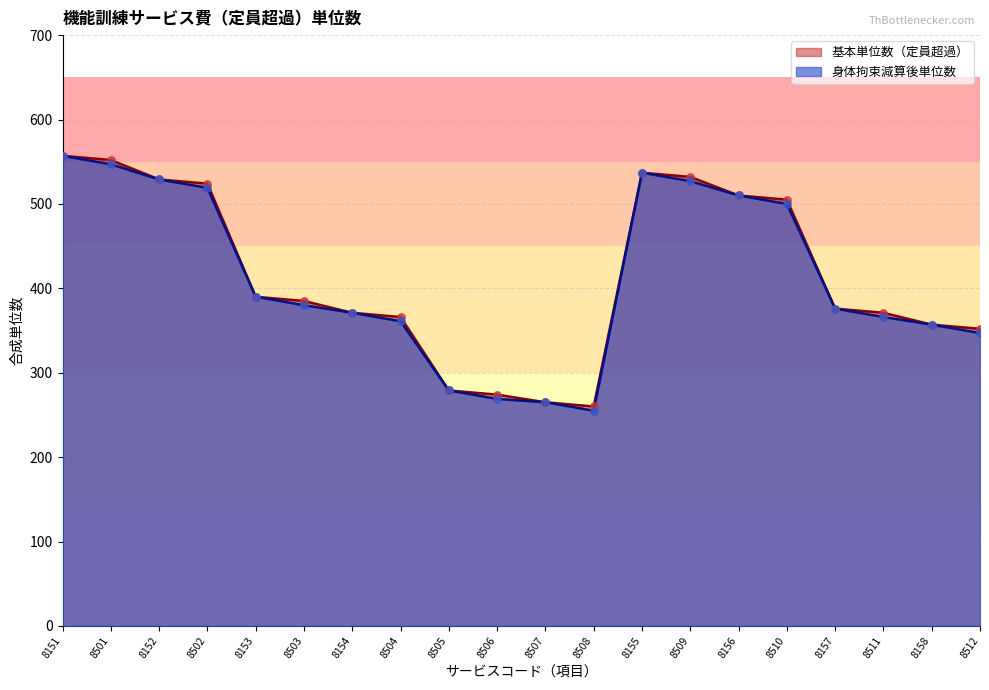

Which series has the largest total across all categories?

Base Units (定員超過)